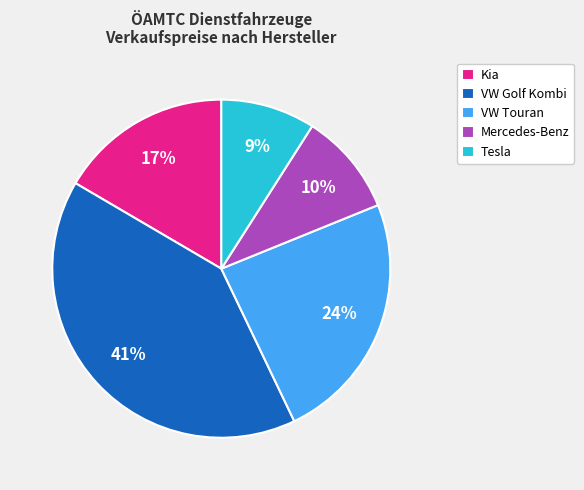

To the nearest percent, what portion does VW Touran represent?

24%